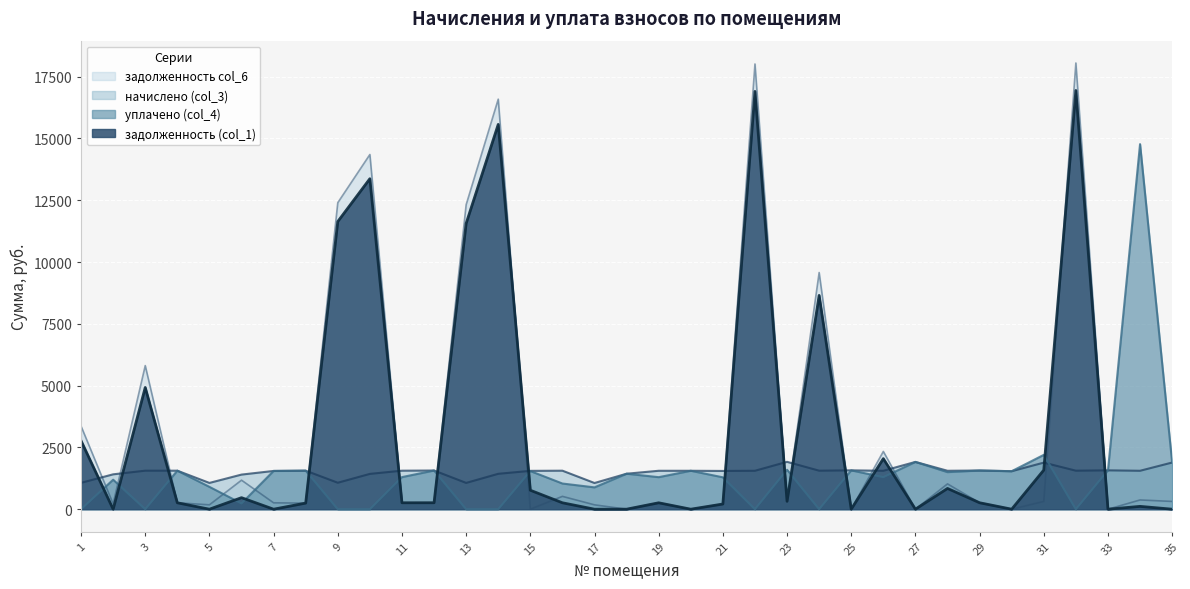

Which category has the lowest value across all series?

2